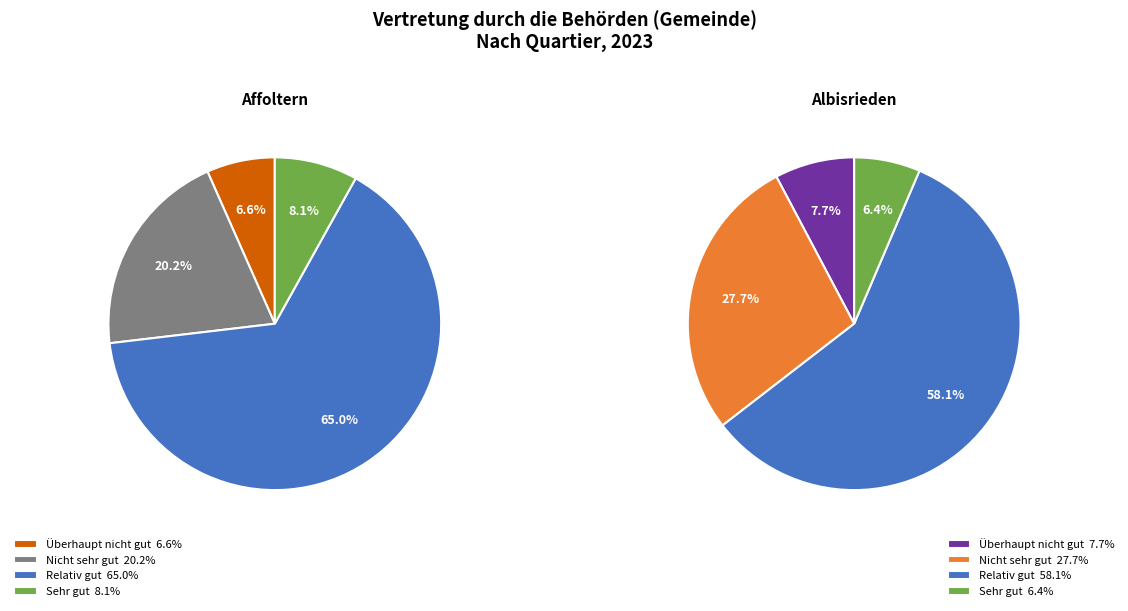

The Nicht sehr gut slice represents 20% of the pie. True or false?

True